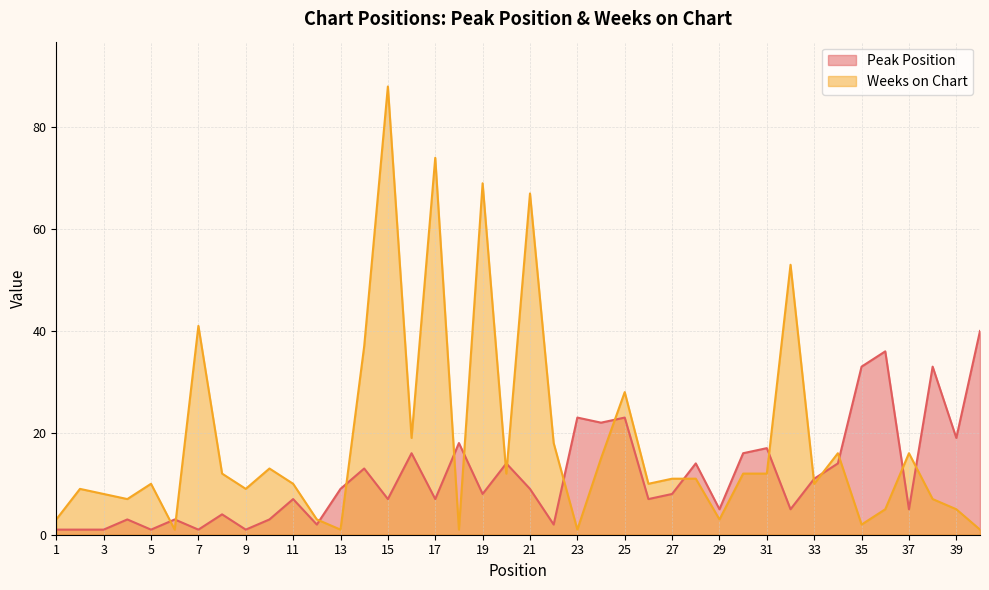

Which series has the largest total across all categories?

Weeks on Chart